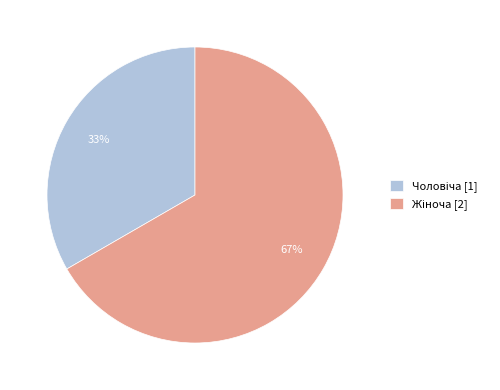

Does any single category account for the majority?

Yes